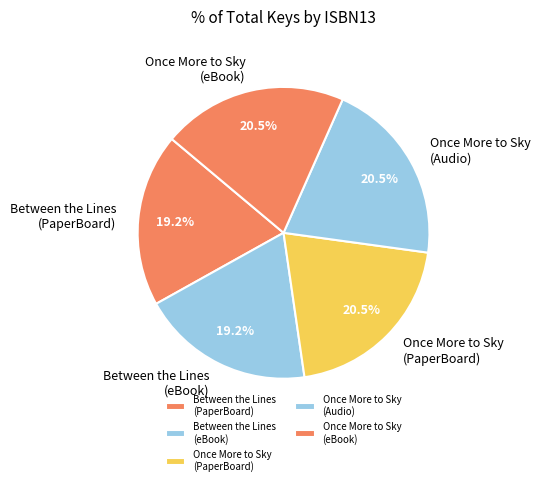

How many segments does this pie chart have?

5